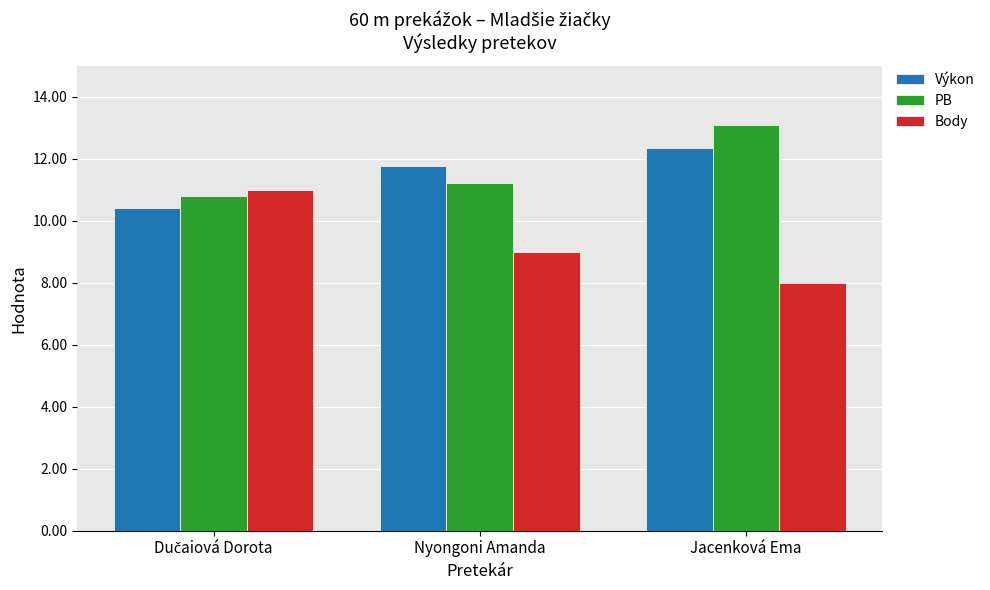

What are all the series names shown in the legend?

Výkon, PB, Body